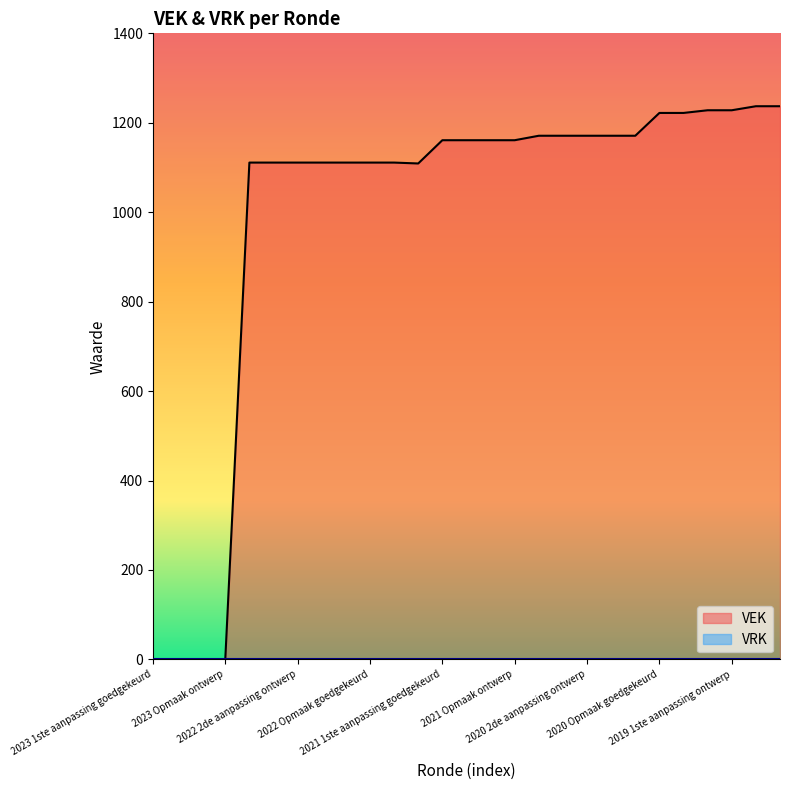

True or false: the data shows 0 at 2023 Opmaak ontwerp.

True